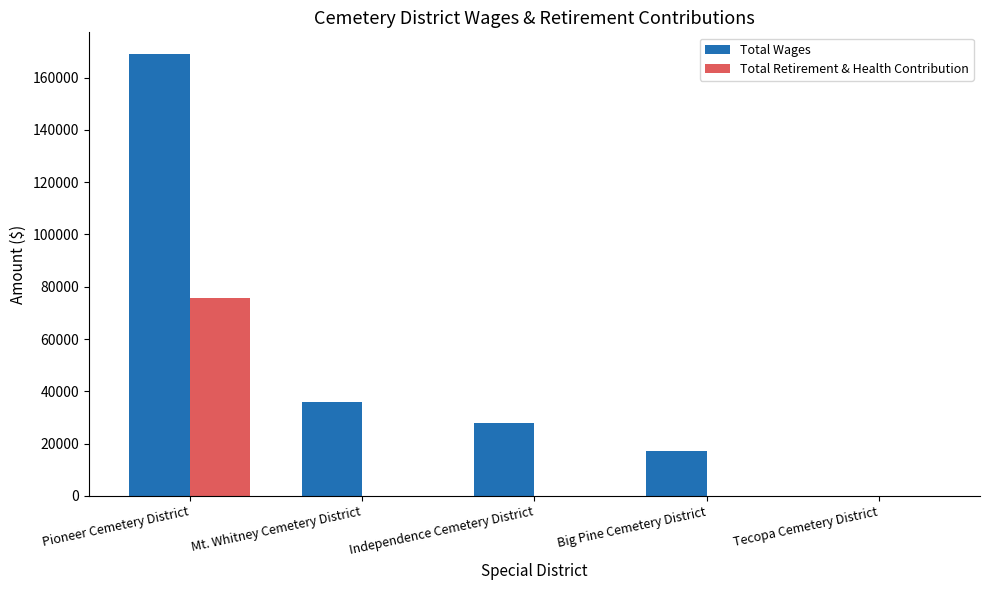

Is it true that Total Retirement & Health Contribution equals 47800 at Big Pine Cemetery District?

False